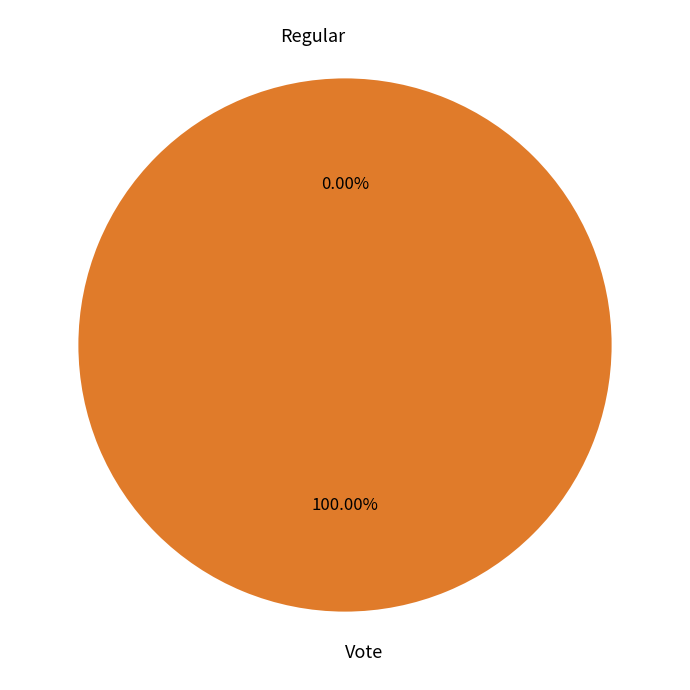

Rank the categories by value from lowest to highest.

Regular, Vote